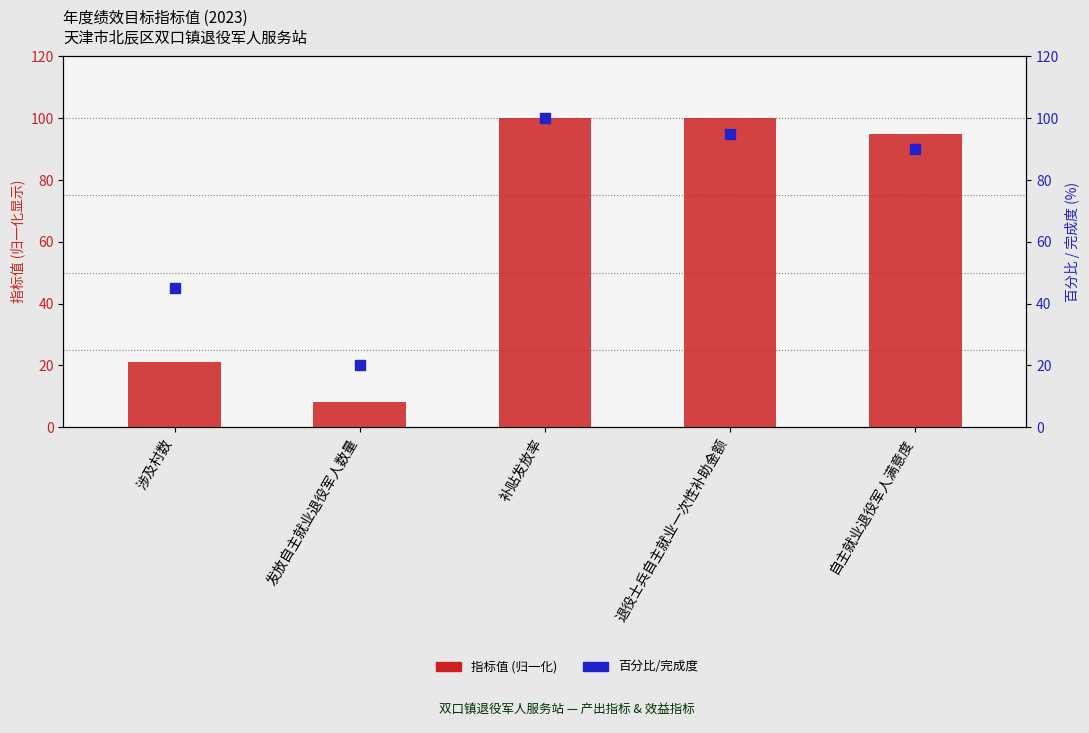

Which series has the largest total across all categories?

百分比/完成度 (%)